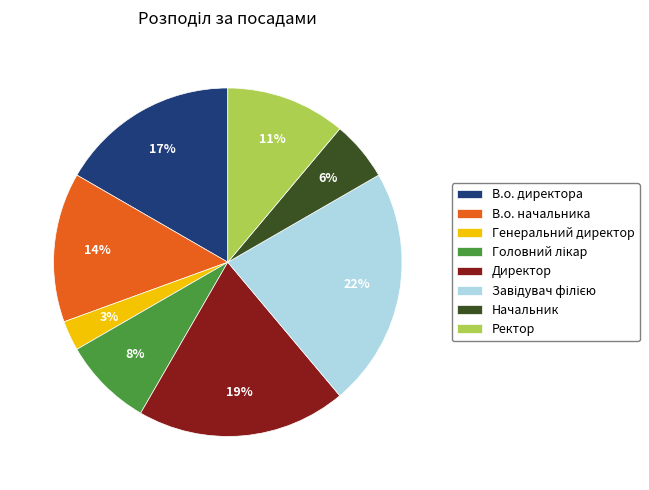

What is the ratio of the value at Директор to the value at В.о. начальника?

1.4